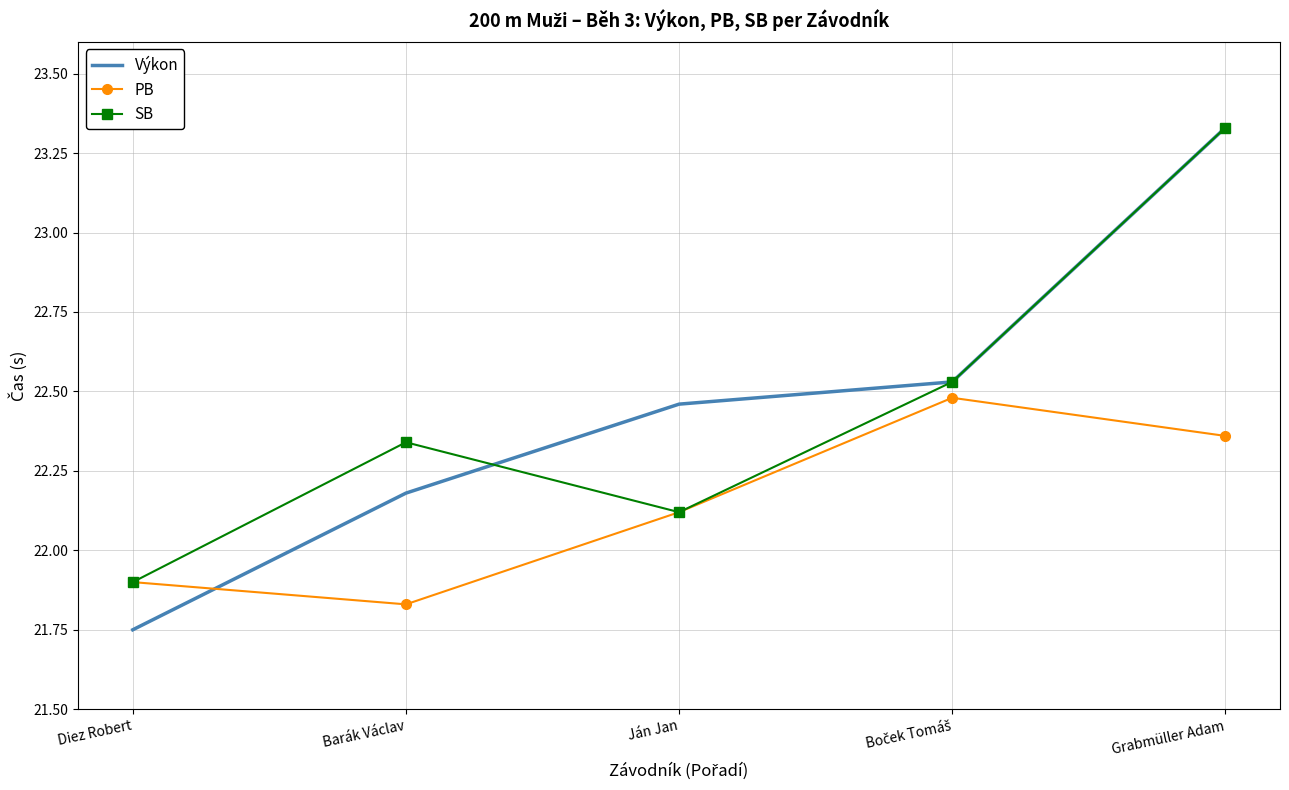

What is the sum of all SB values?

112.2